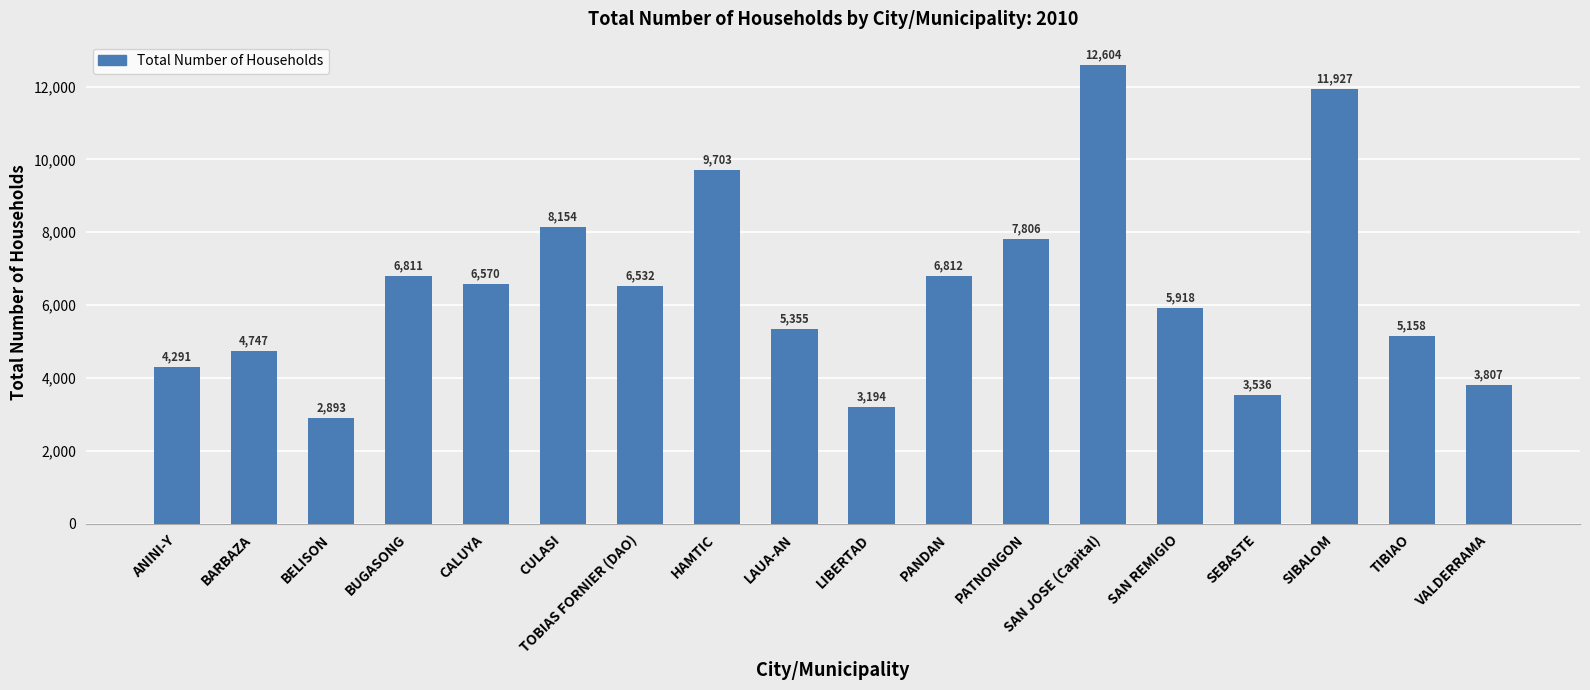

Between BARBAZA and VALDERRAMA, which is larger?

BARBAZA